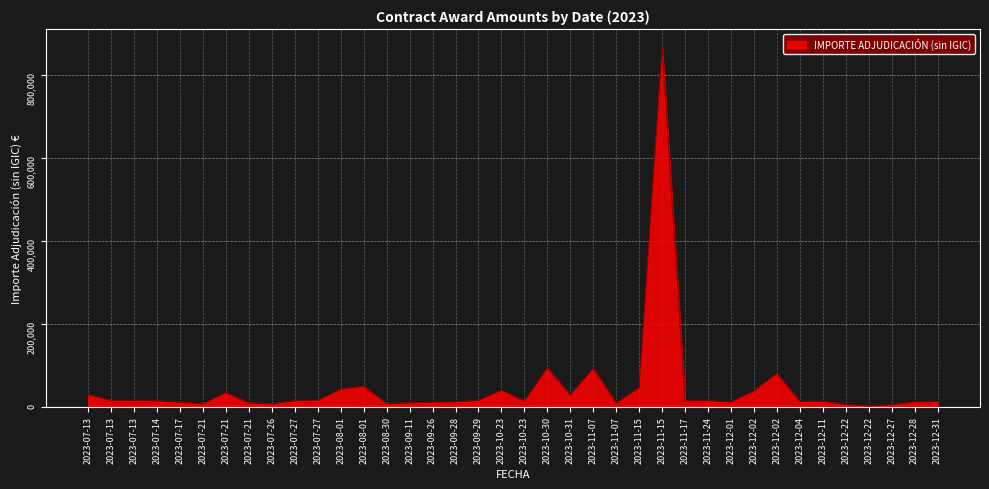

The chart shows a value of 137055.3 at 2023-12-02. True or false?

False